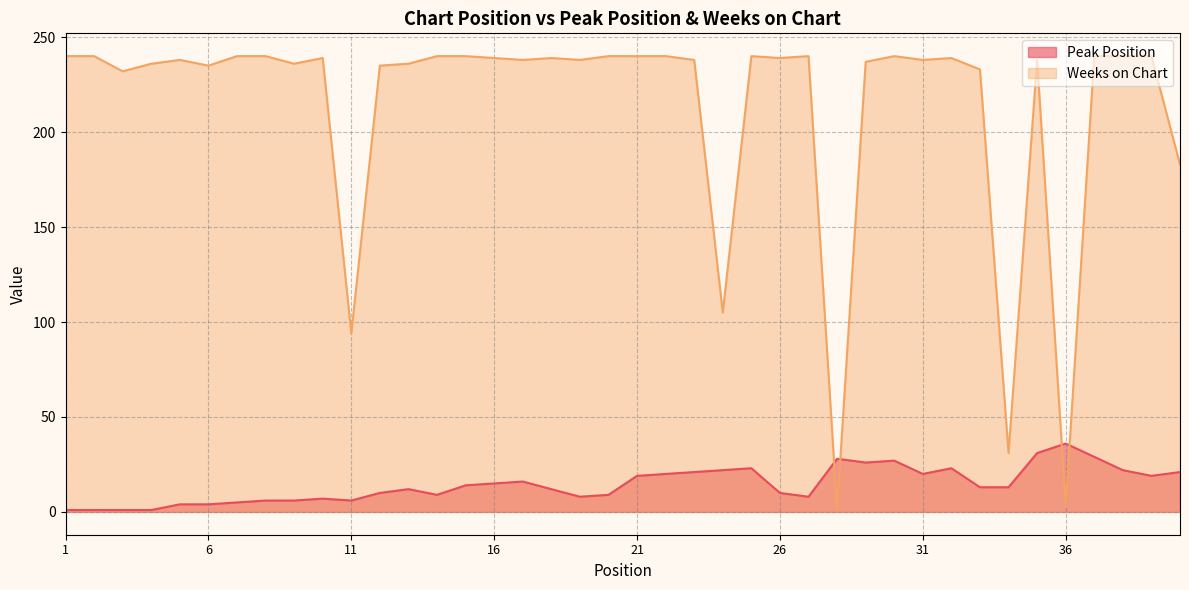

How many values in the Peak Position series exceed 13?

19